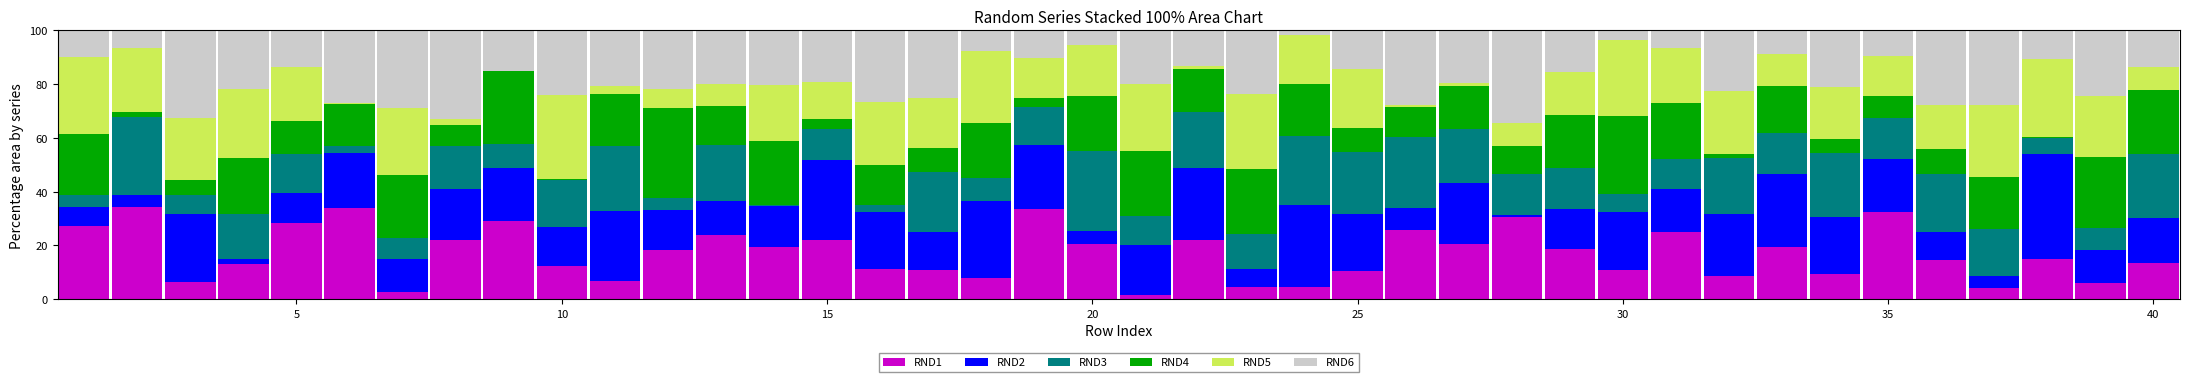

What is the sum of all RND1 values?

681.8